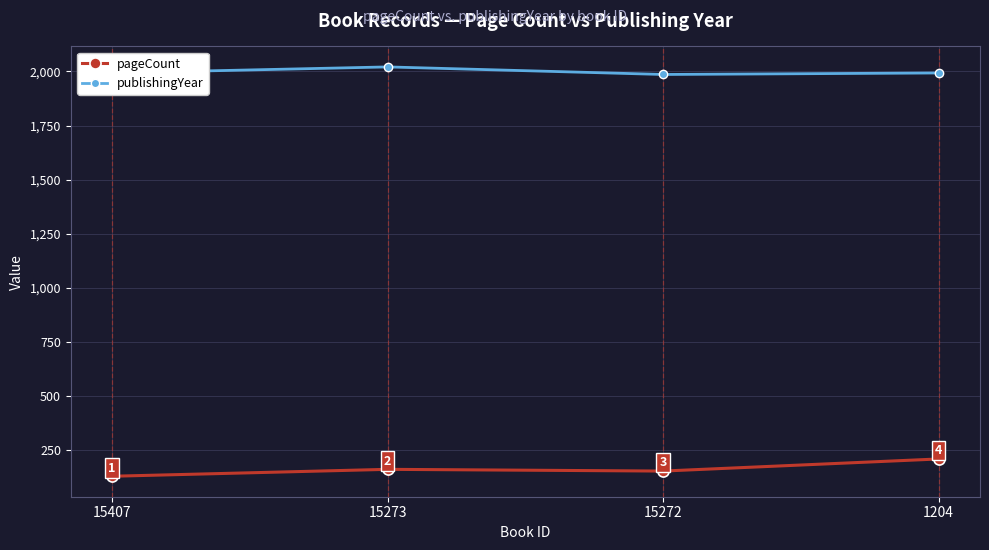

Which category has the lowest value in the publishingYear series?

15272